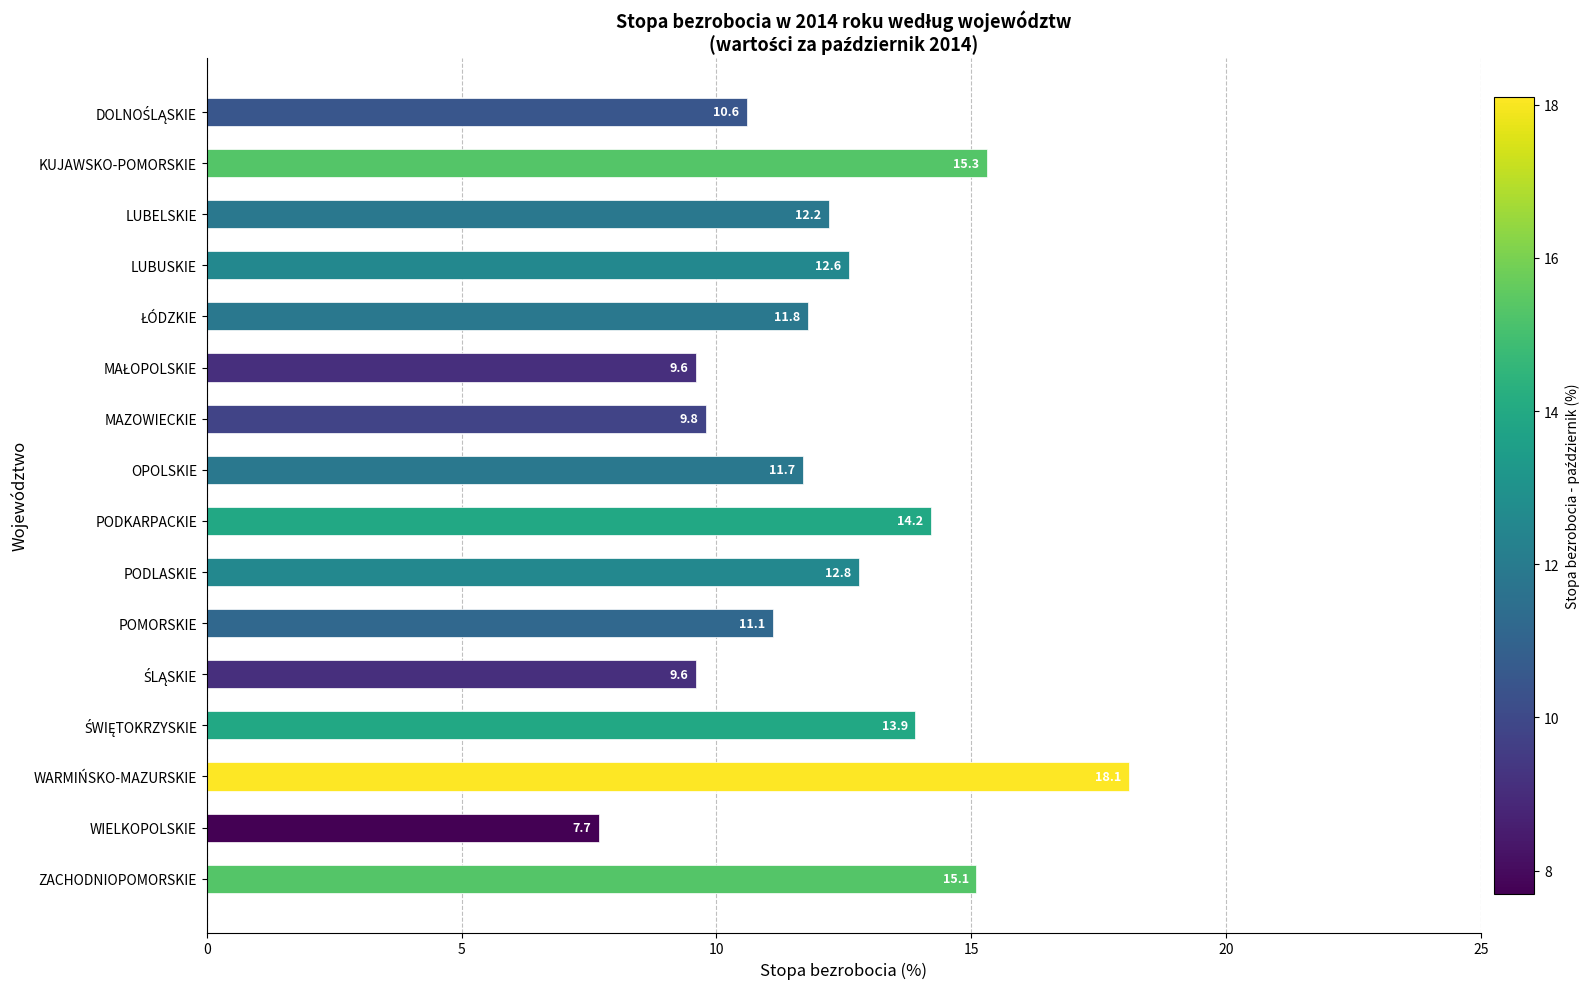

The chart shows a value of 18.1 at WARMIŃSKO-MAZURSKIE. True or false?

True